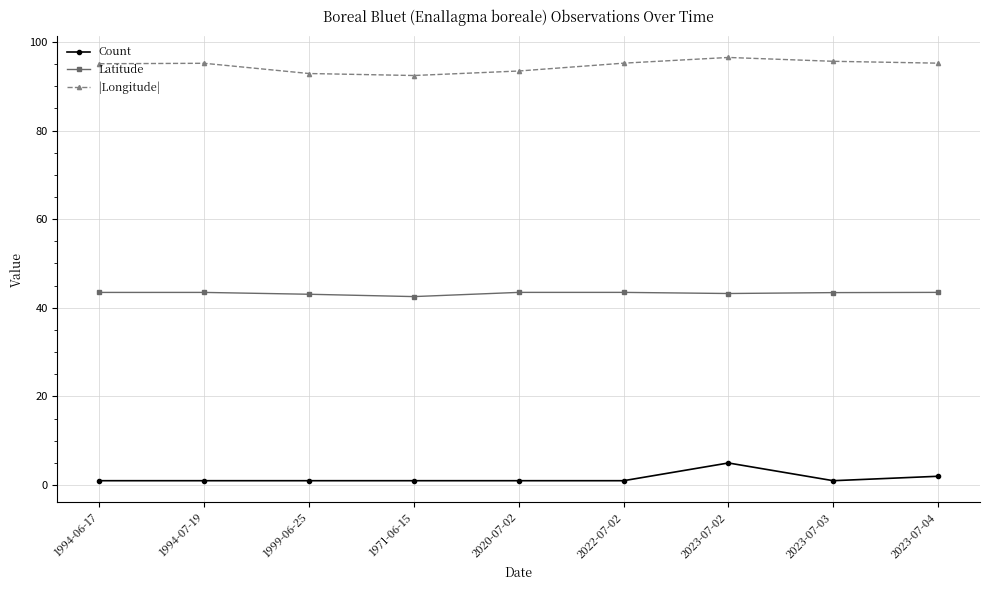

Is this an area chart (filled region under the line)?

No